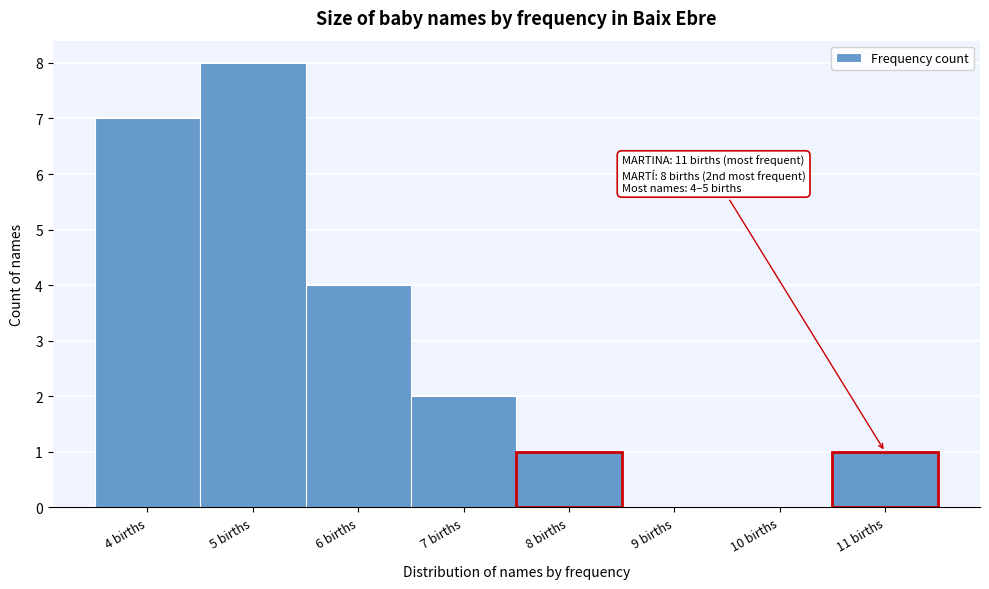

Which range on the x-axis has the tallest bar?

4.5 to 5.5